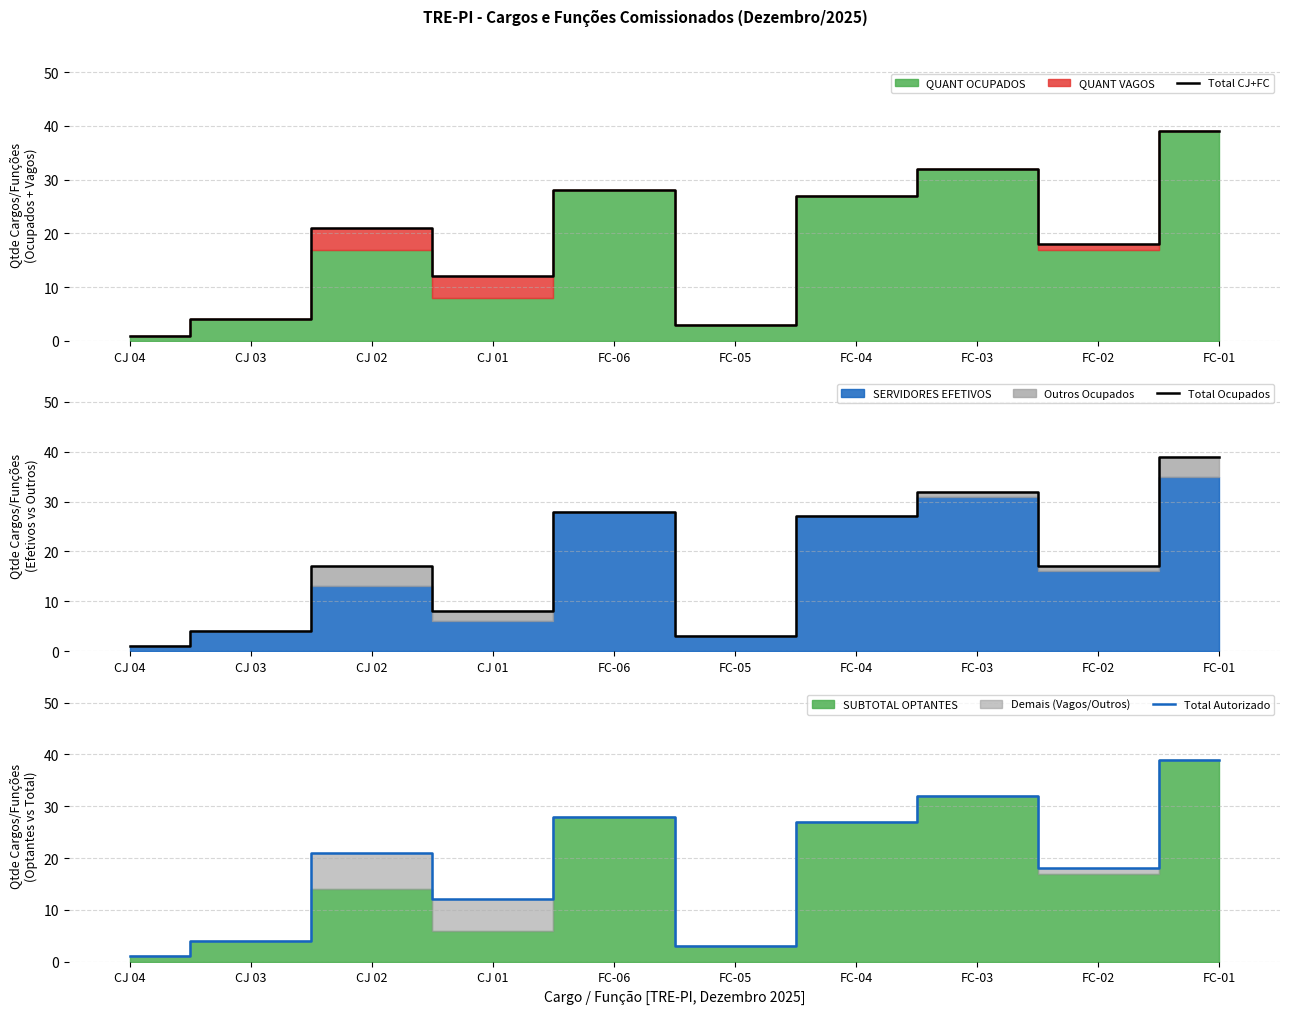

How many values in the Total CJ+FC series are below 21?

5